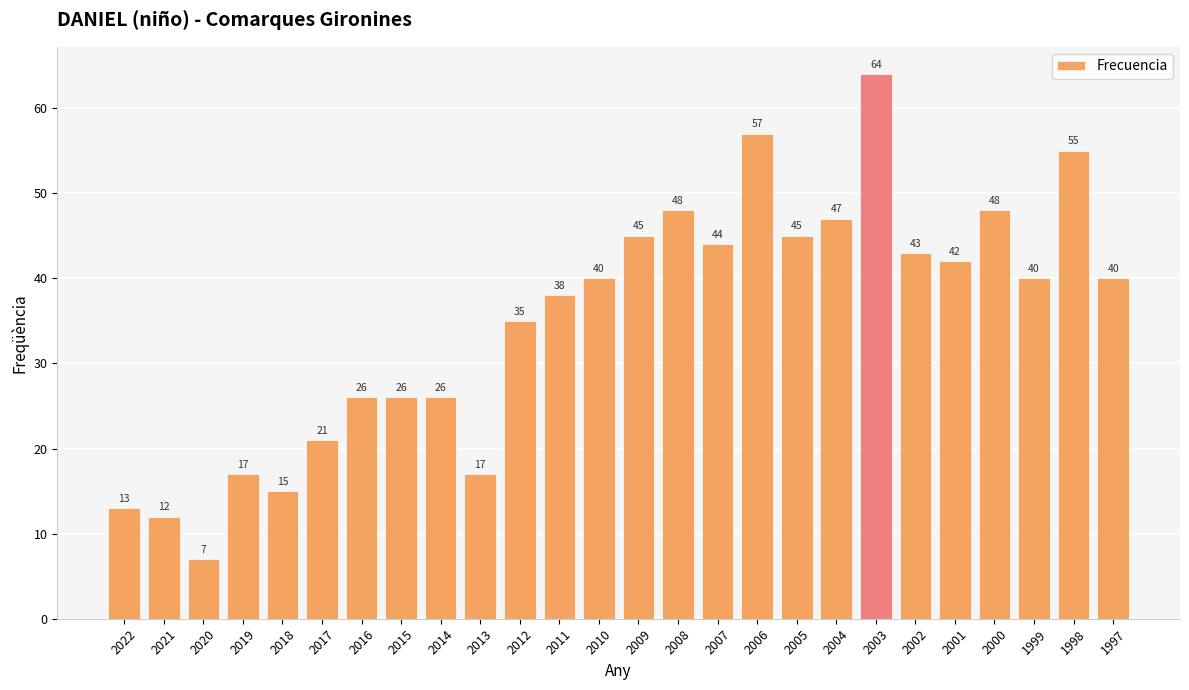

What is the value of the 17th bar from the left?

57